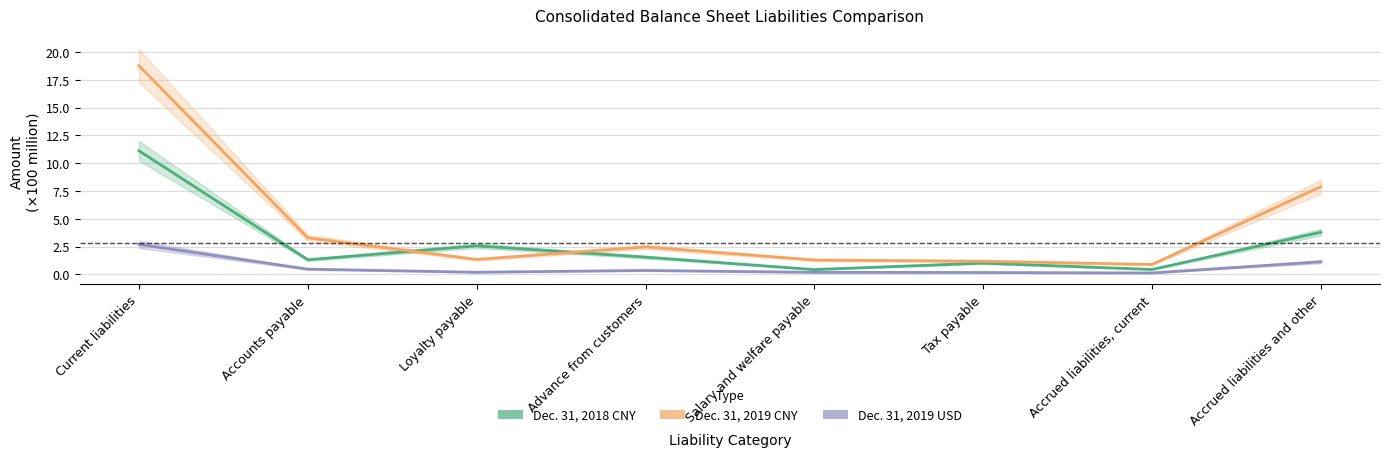

What position from the right is Loyalty payable?

6